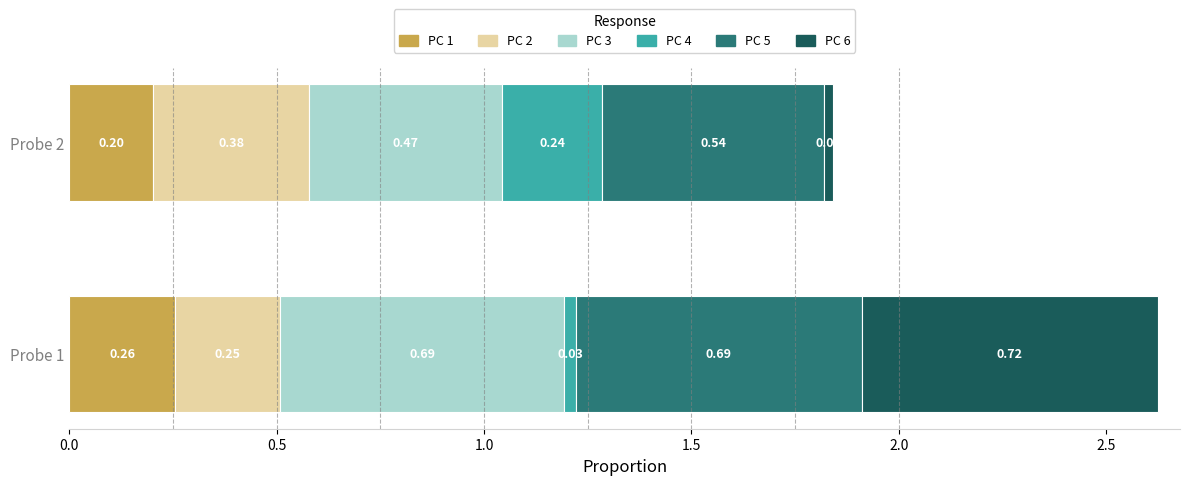

What is the value of the PC 6 bar at the 1st from the left?

0.7